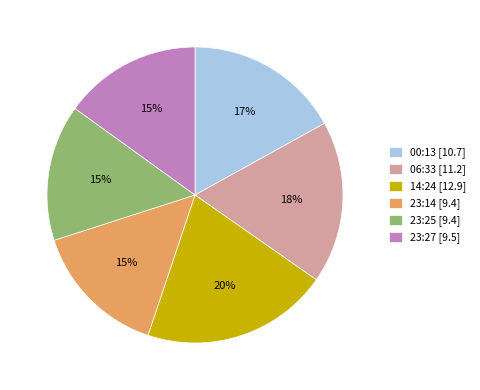

To the nearest percent, what is the average slice percentage?

17%